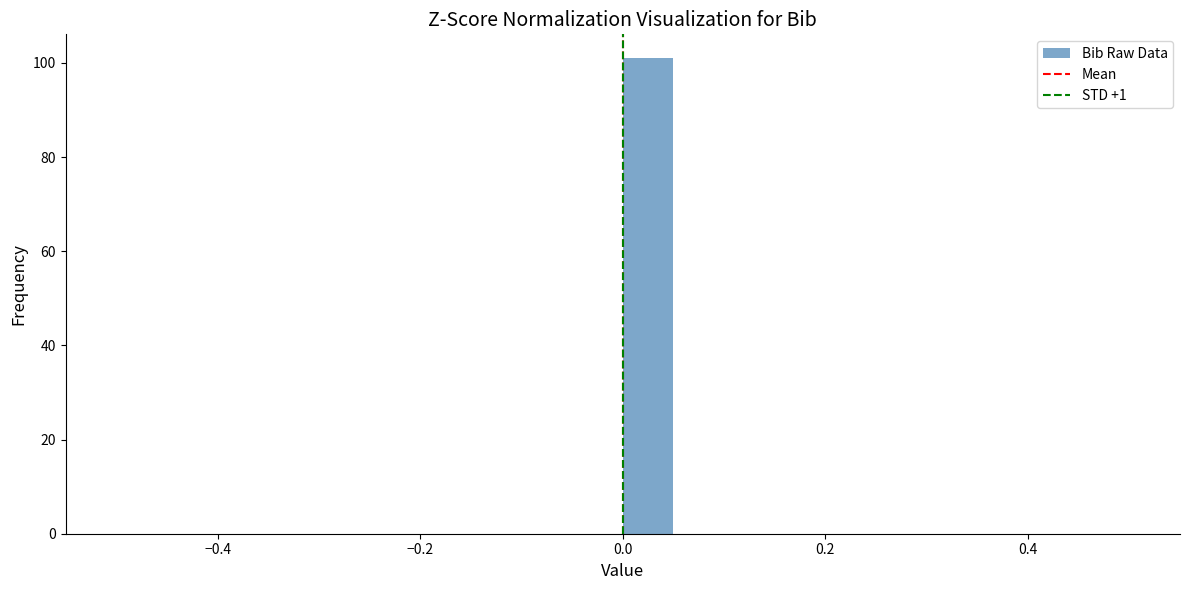

Around what value on the x-axis is the tallest bar? Give the approximate position of its centre, as read against the axis.

0.02